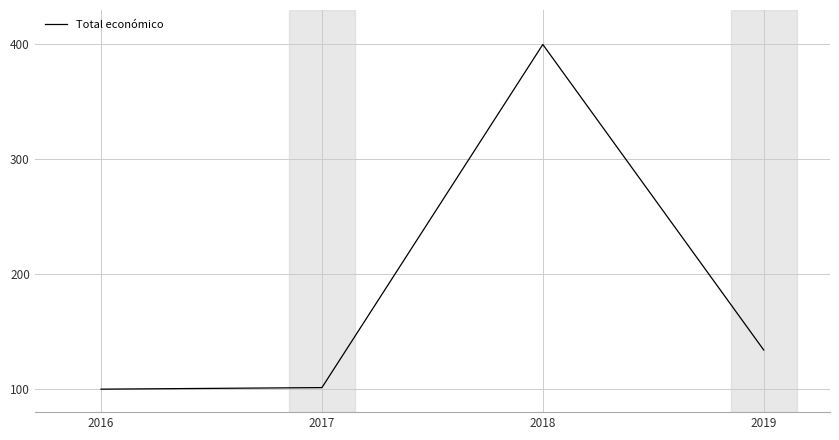

What is the ratio of the value at 2016 to the value at 2019?

0.7